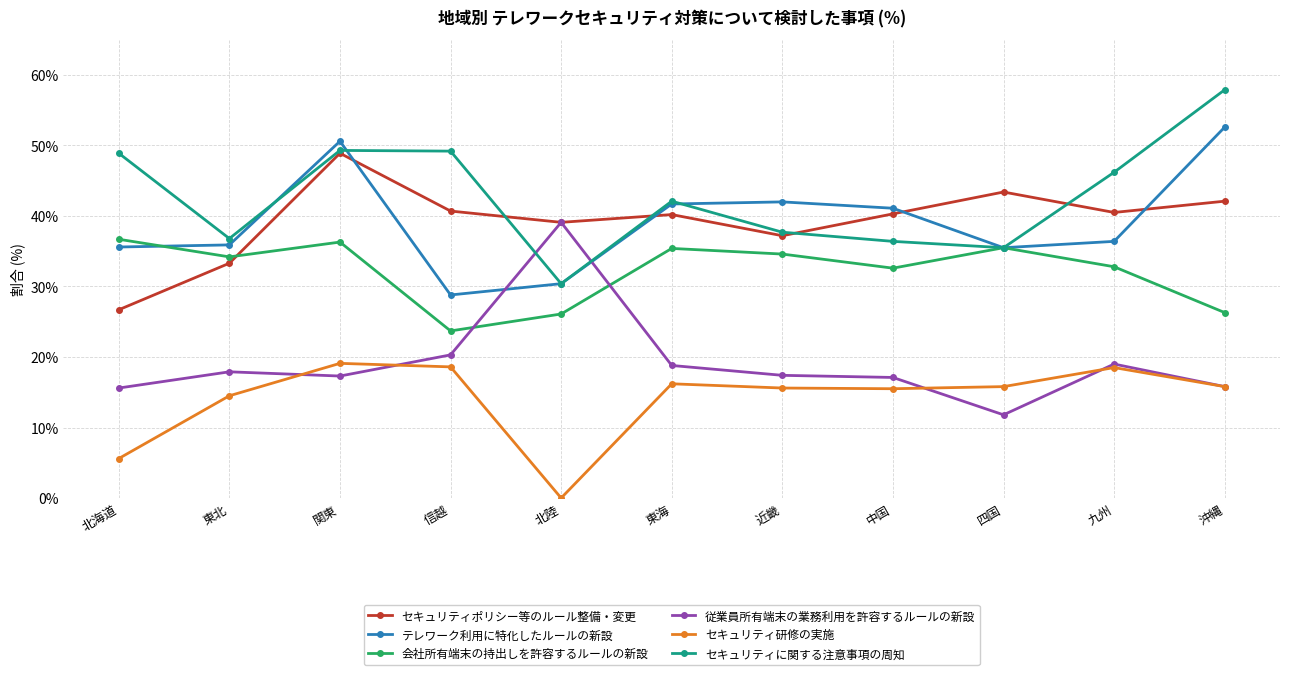

Is this an area chart (filled region under the line)?

No